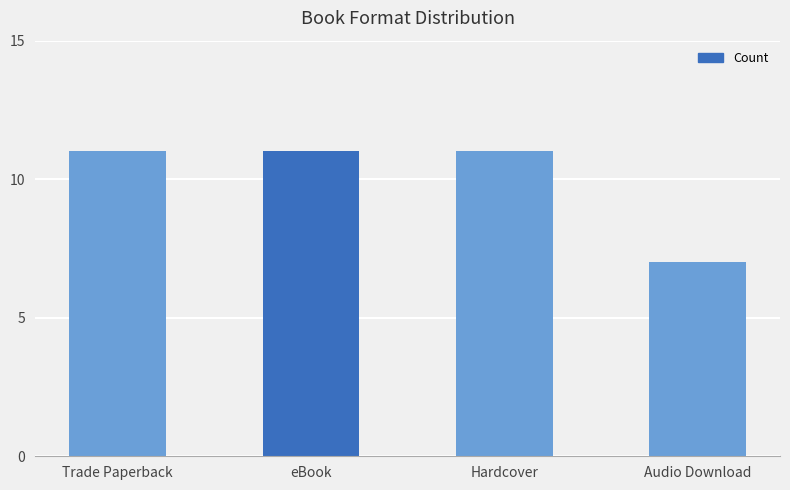

What is the average value?

10